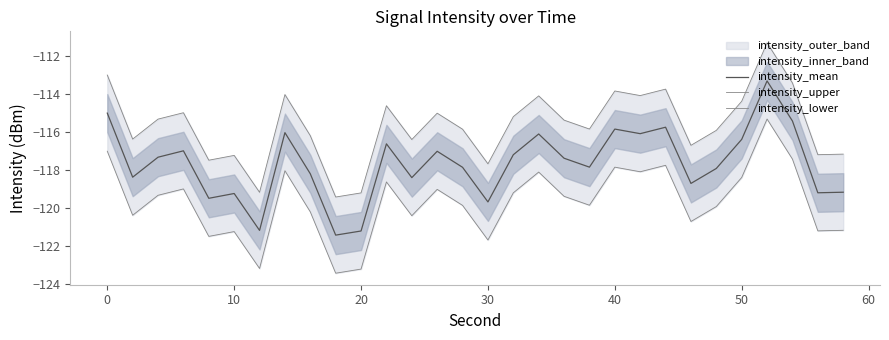

List the series in order of their overall mean, highest first.

intensity_upper, intensity_mean, intensity_lower